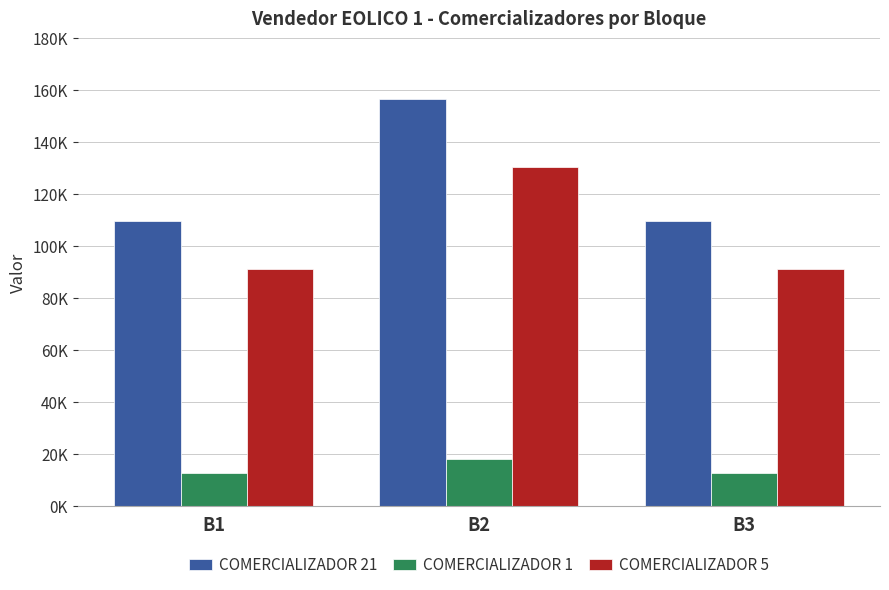

Which has a higher value, B2 or B3?

B2